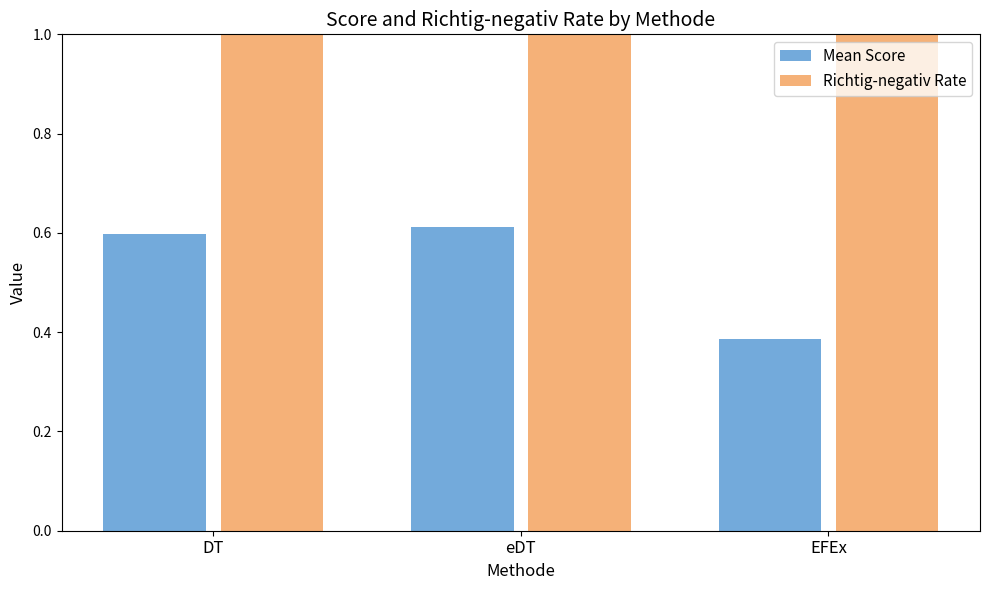

Which series has the largest total across all categories?

Richtig-negativ Rate